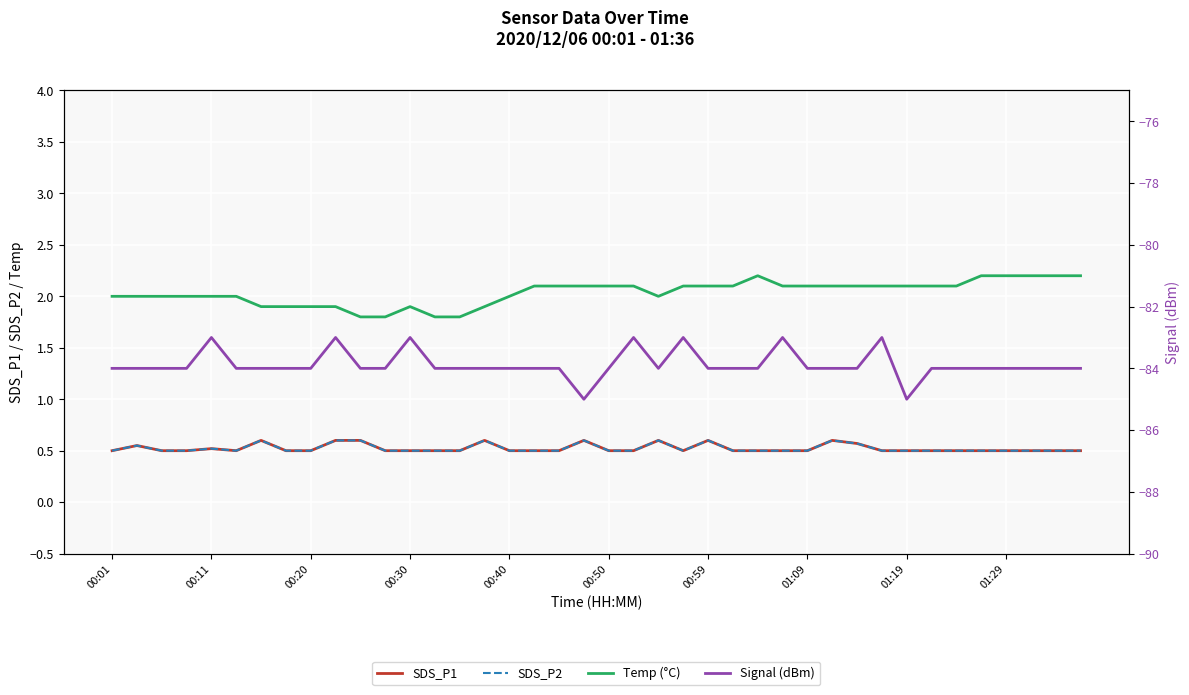

What is the sum of all SDS_P1 values?

20.9